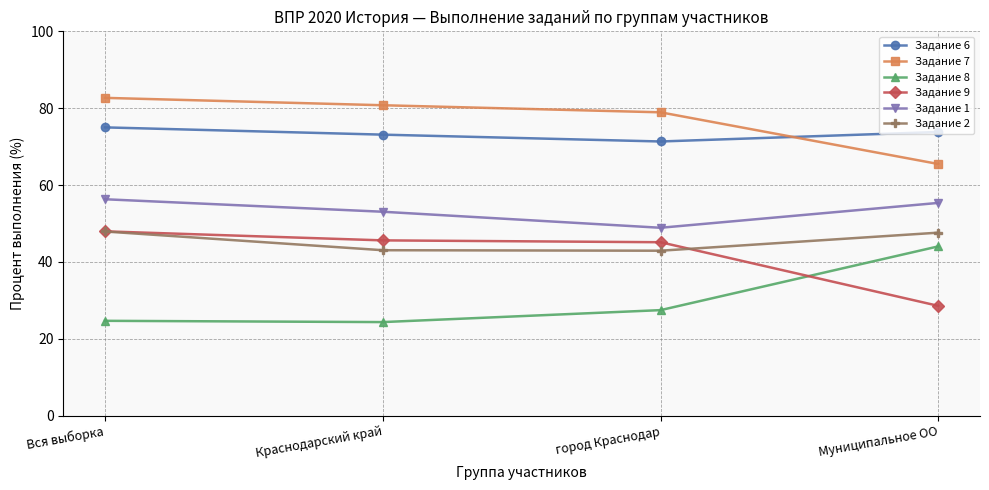

At how many categories does at least one series exceed 55?

4